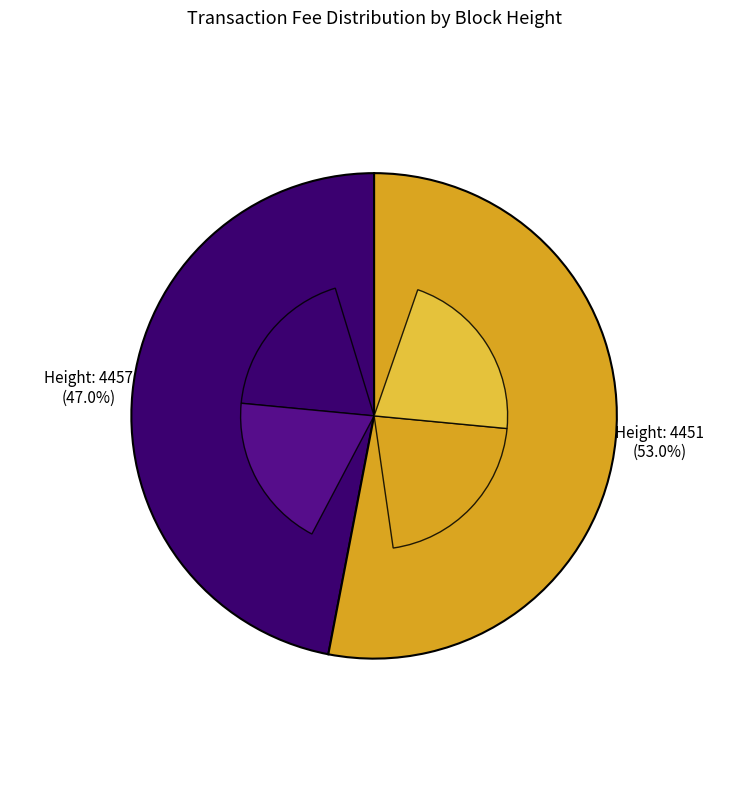

What is the majority slice?

4451